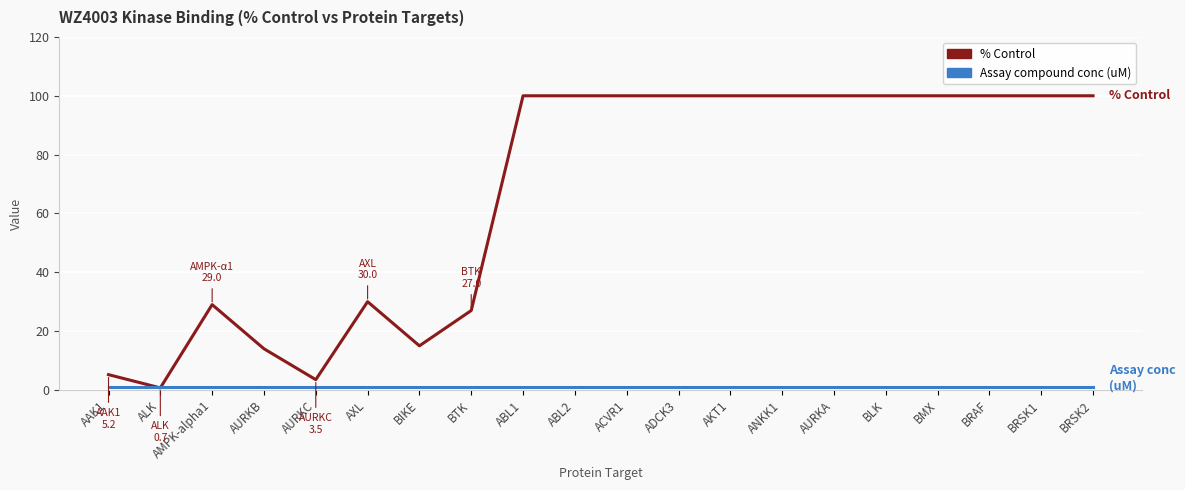

What is the maximum value shown in the chart?

100.0